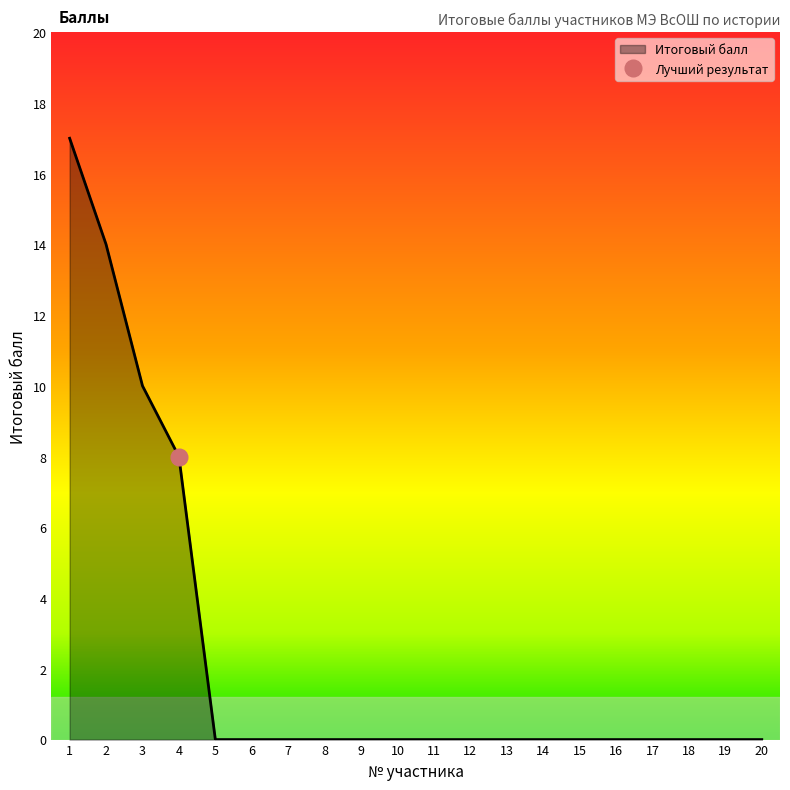

What is the value of the 2nd point from the left?

14